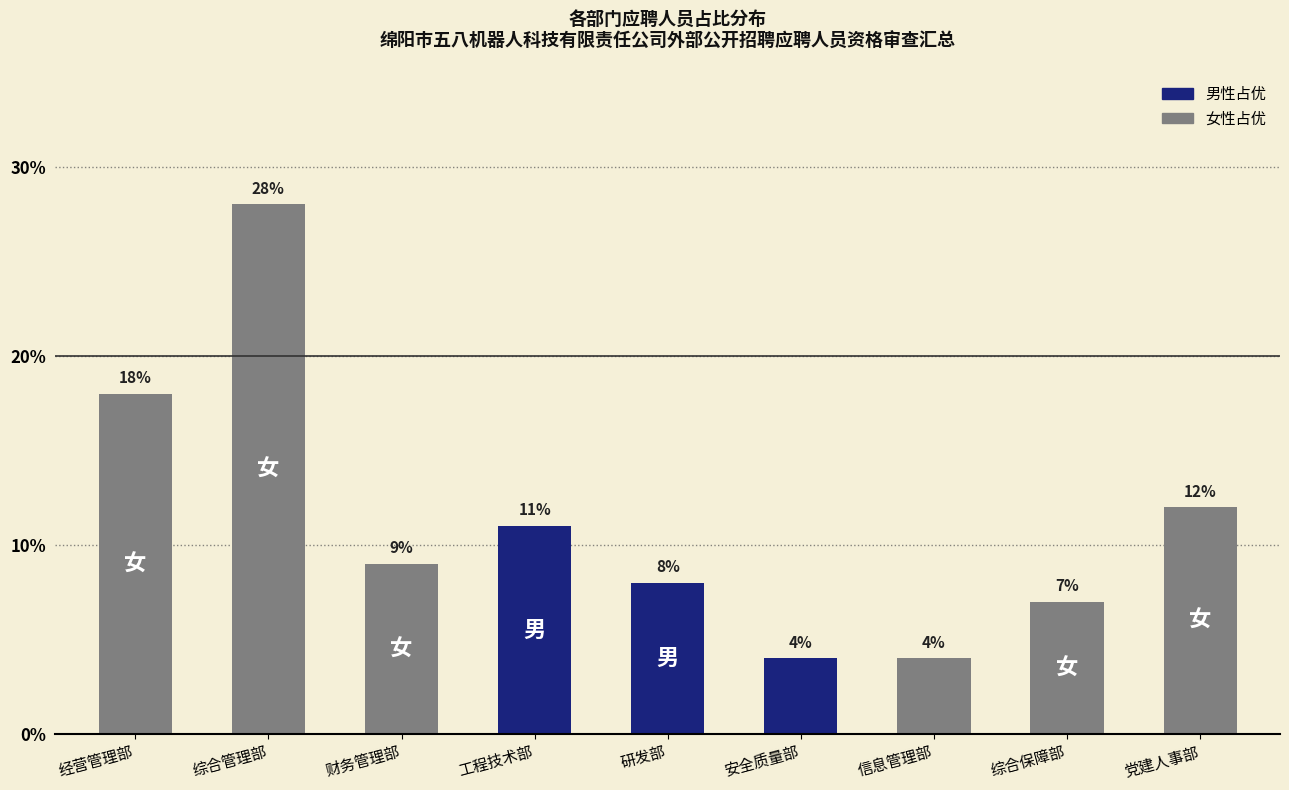

What is the greatest value displayed?

28